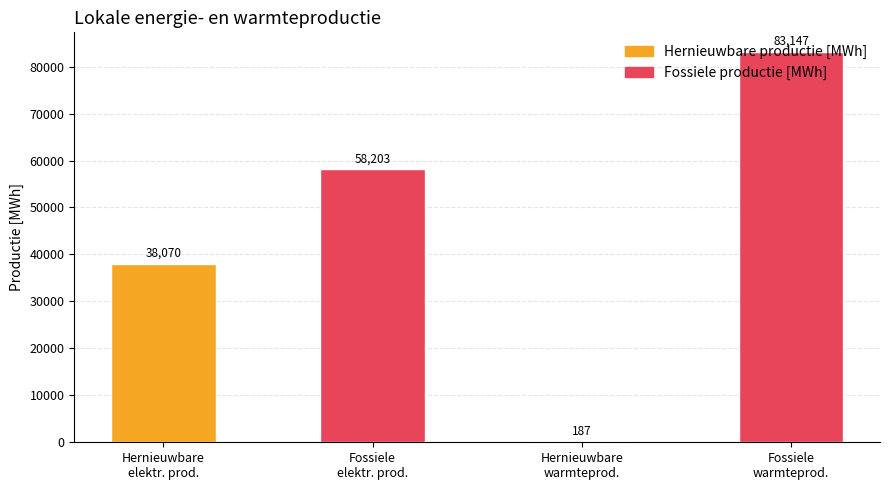

What is the greatest value displayed?

83147.1